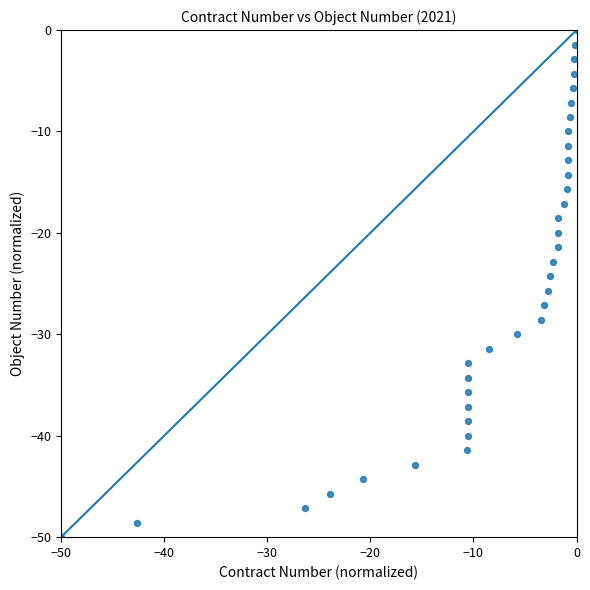

What is the range of X values (max minus min)?

50.0